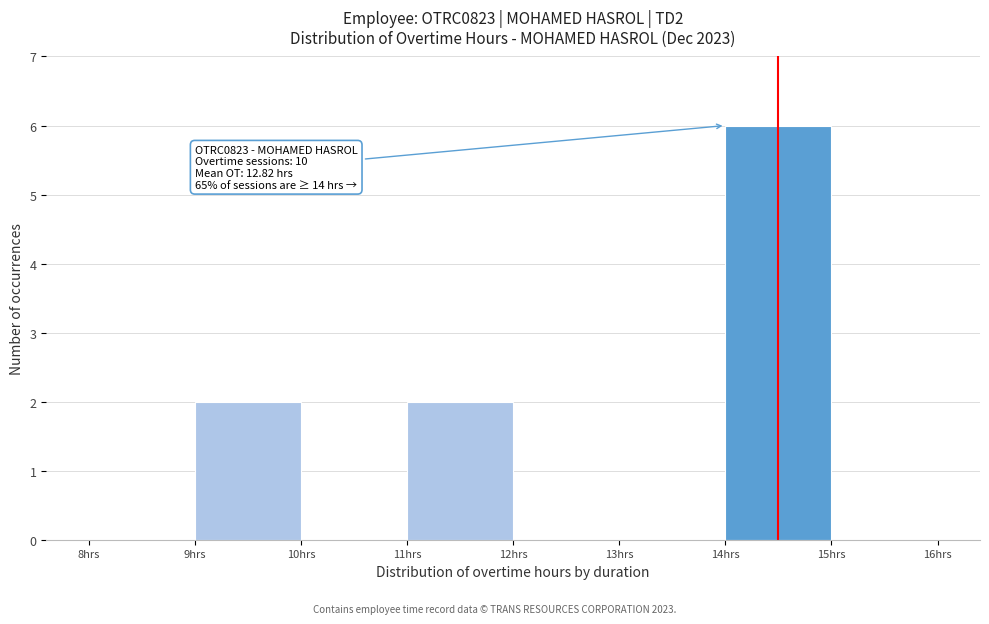

Over which range of the x-axis is the bar tallest?

14 to 15